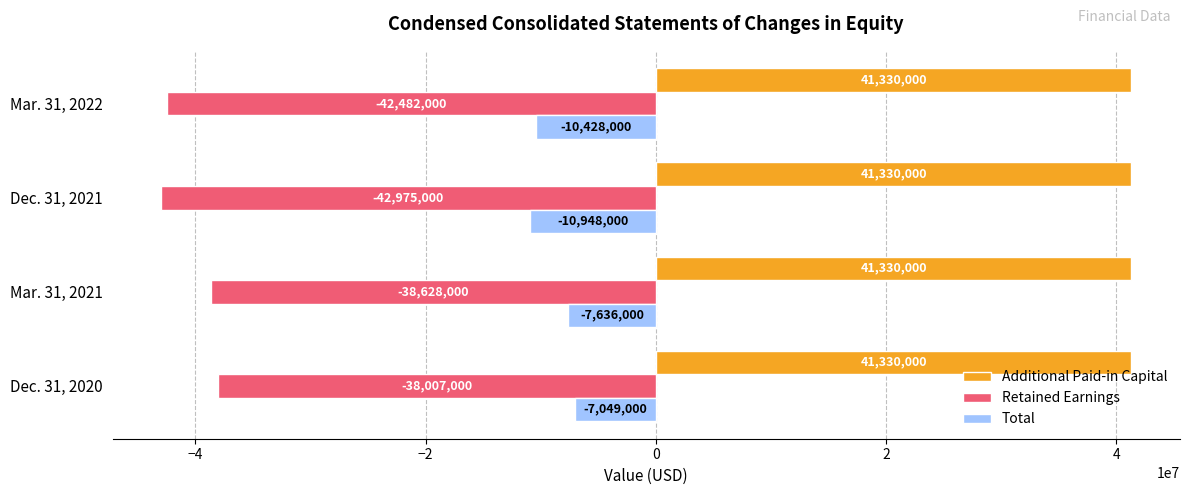

Which series has the largest total across all categories?

Additional Paid-in Capital